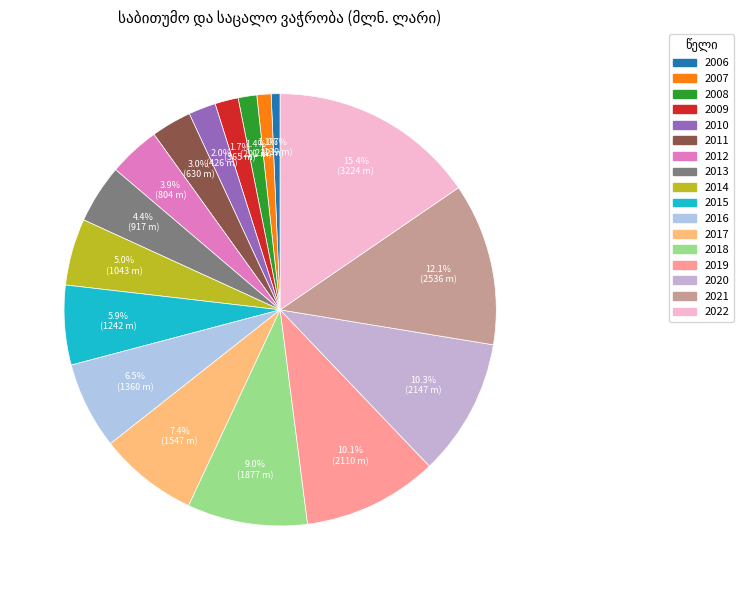

What percentage is the 2009 slice, to the nearest percent?

2%